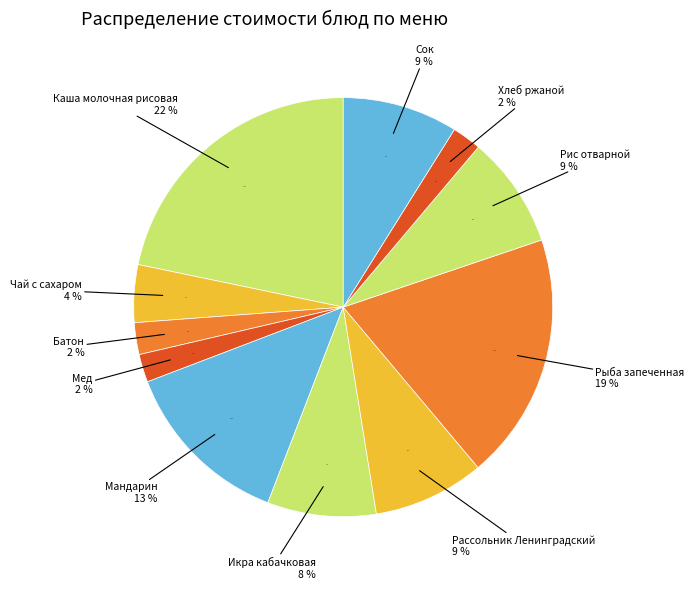

Approximately how many times larger is the value at Мед compared to Каша молочная рисовая?

0.1